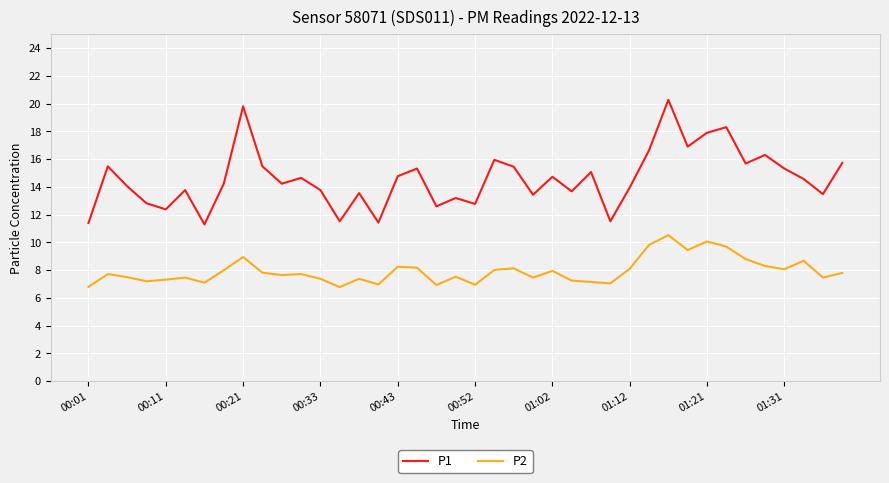

How many series are shown in this chart?

2